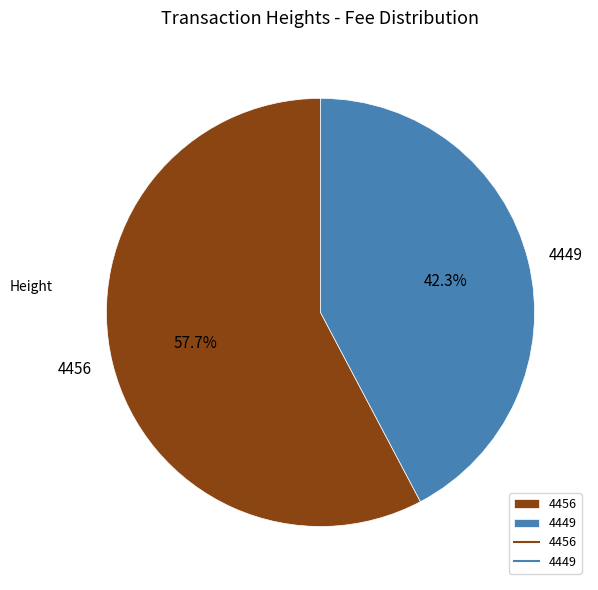

Which has a higher value, 4456 or 4449?

4456